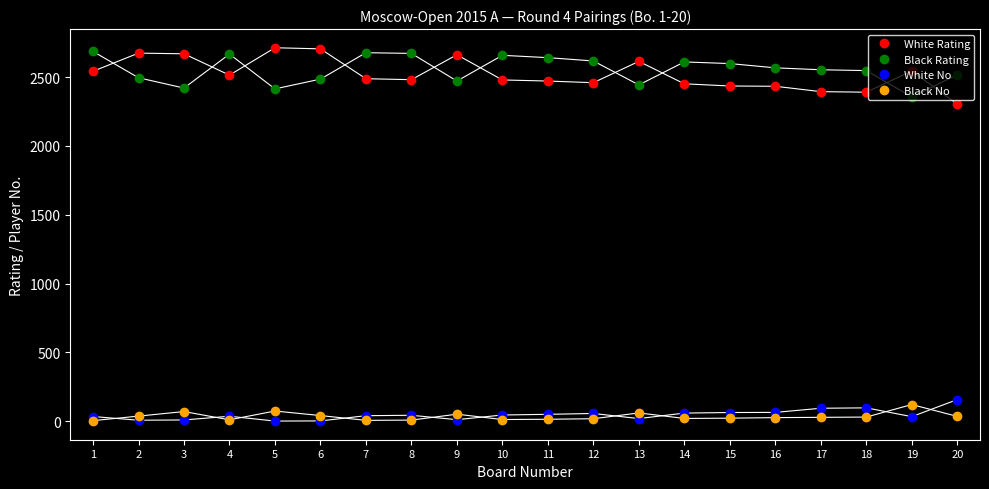

True or false: Black Rating and White No cross at least once.

False